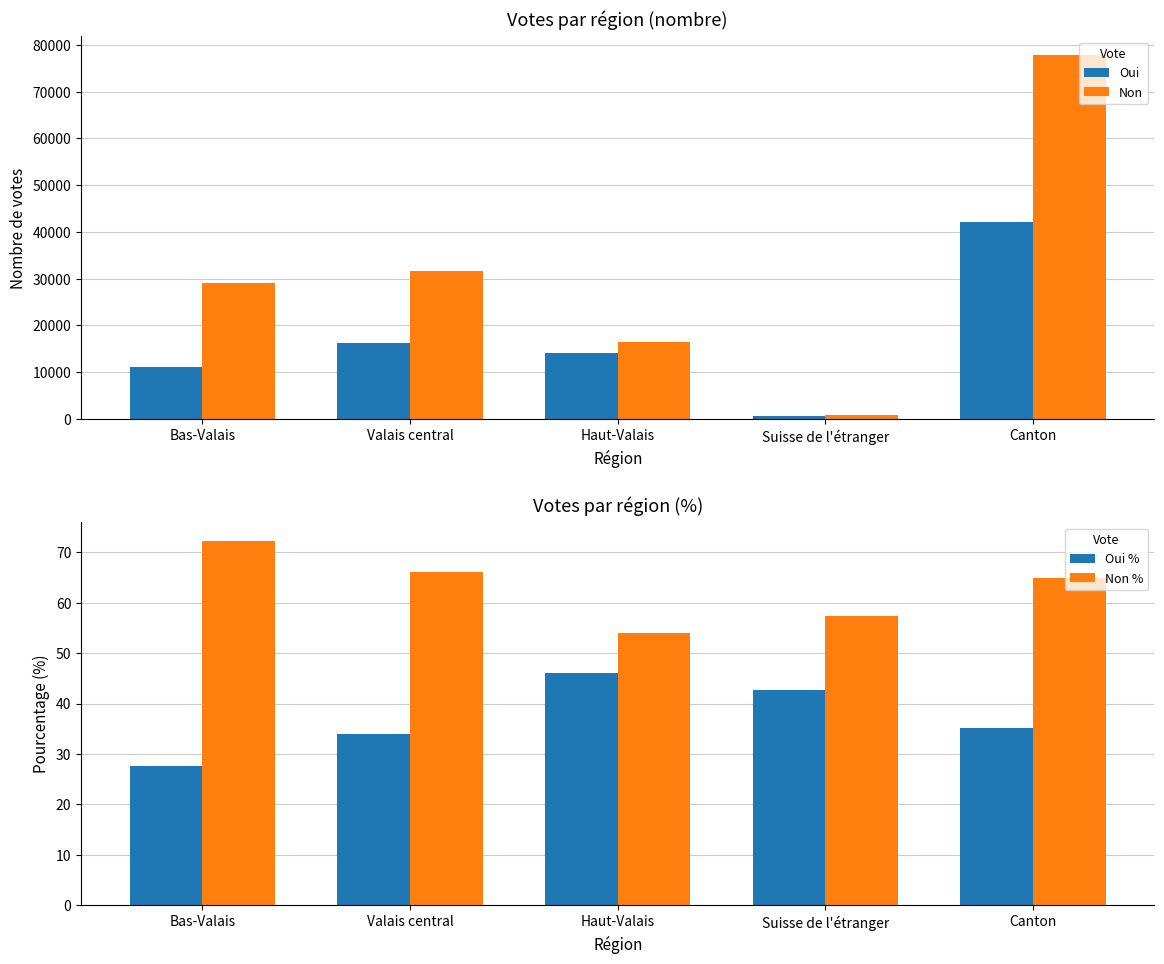

Which category has the highest value across all series?

Canton